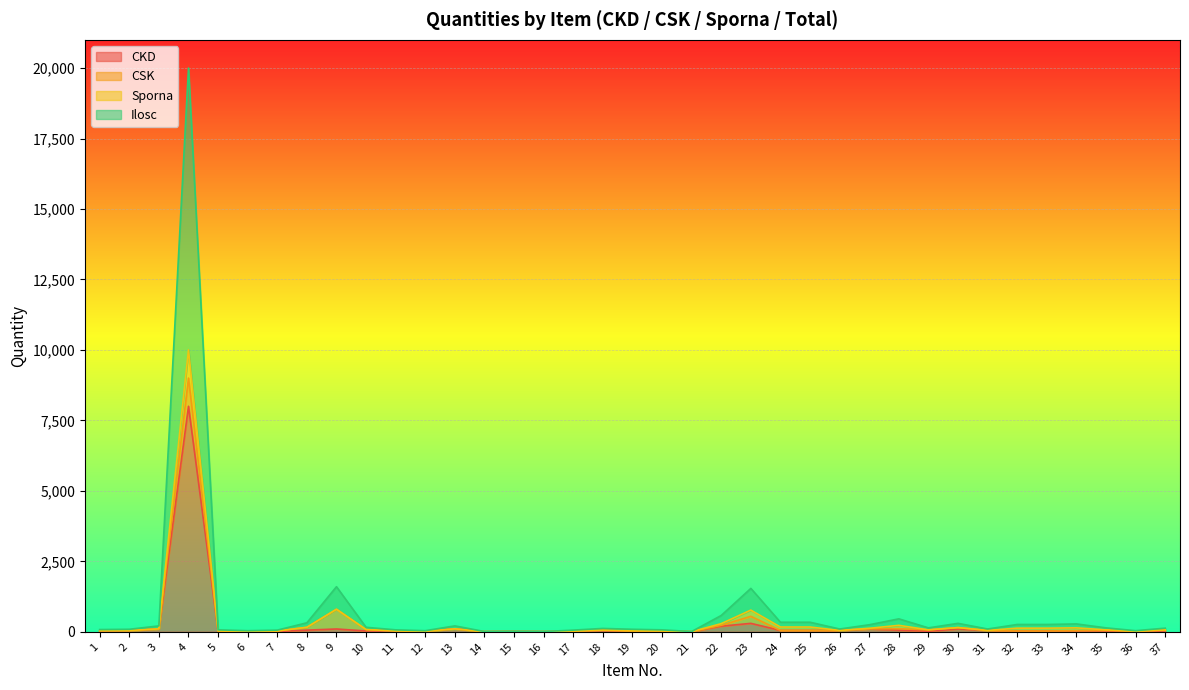

True or false: Ilosc and CKD intersect in this chart.

False